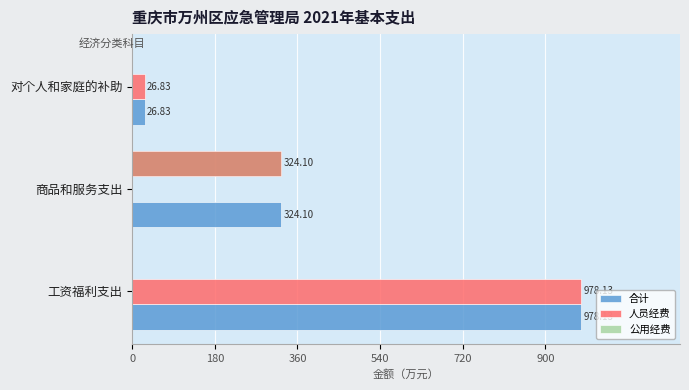

List the series in order of their peak value, lowest first.

公用经费, 合计, 人员经费